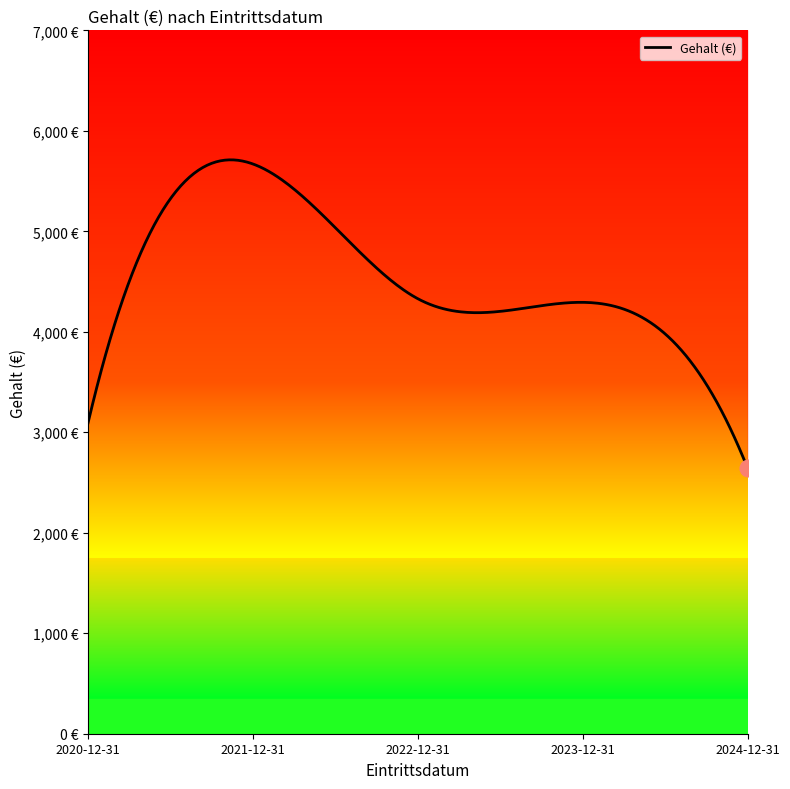

Rank the categories by value from lowest to highest.

2024-12-31, 2020-12-31, 2023-12-31, 2022-12-31, 2021-12-31